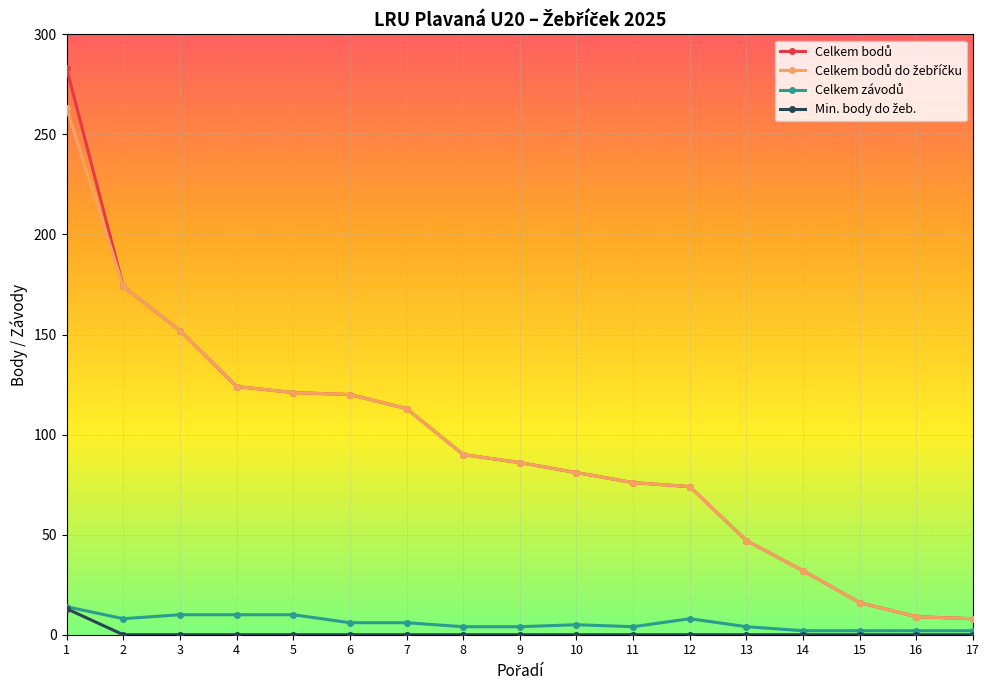

What is the greatest value displayed?

283